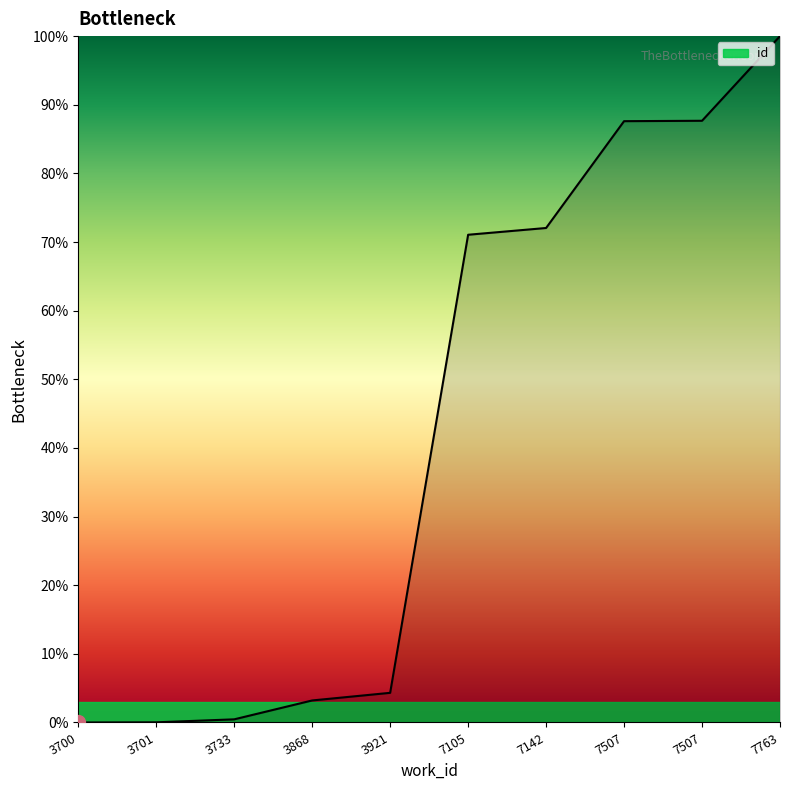

How many values exceed 71?

5